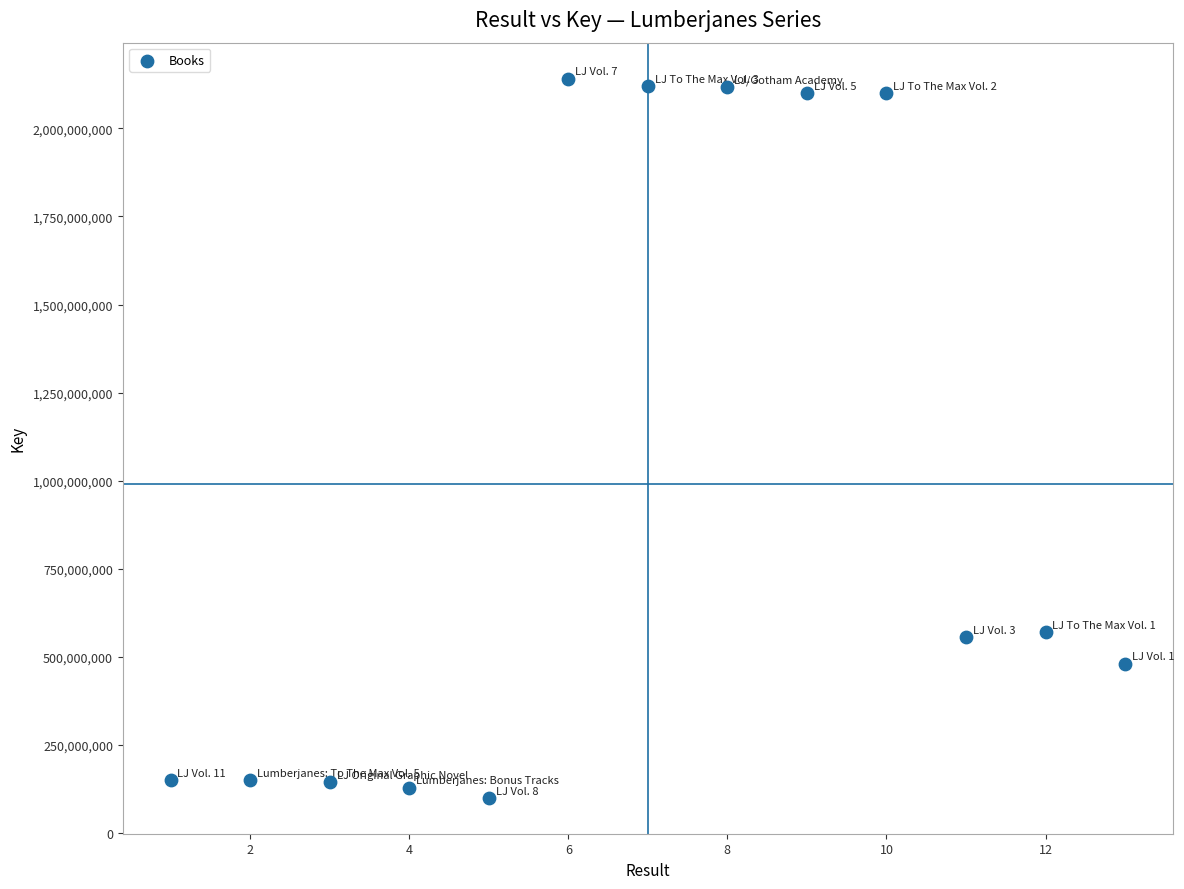

What is the range of Y values (max minus min)?

2040093523